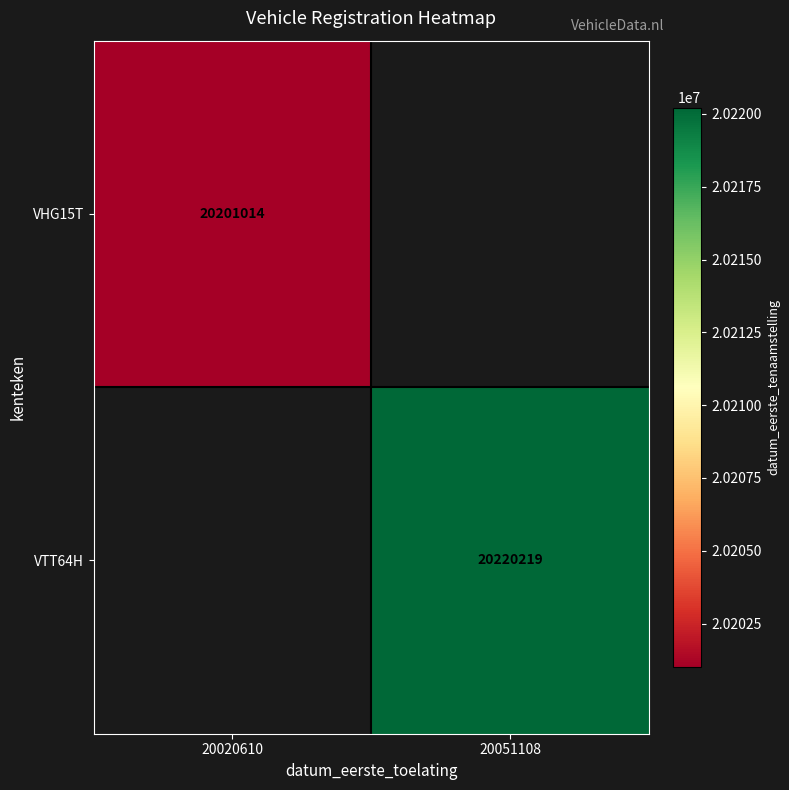

Which category has the lowest value across all series?

20020610